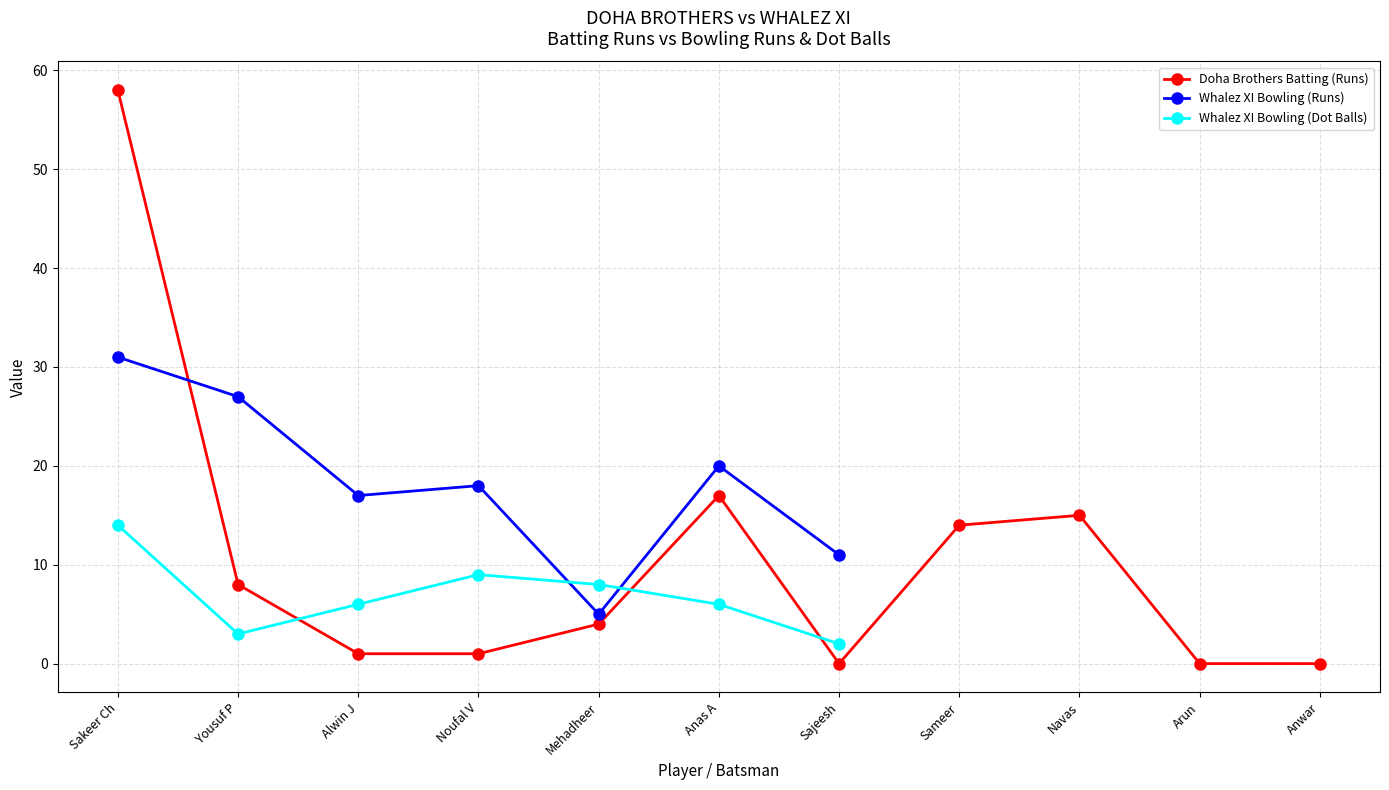

Reading right to left, transcribe all the data shown in this chart.

Doha Brothers Batting (Runs): 0	0	15	14	0	17	4	1	1	8	58
Whalez XI Bowling (Runs): 0	0	0	0	11	20	5	18	17	27	31
Whalez XI Bowling (Dot Balls): 0	0	0	0	2	6	8	9	6	3	14